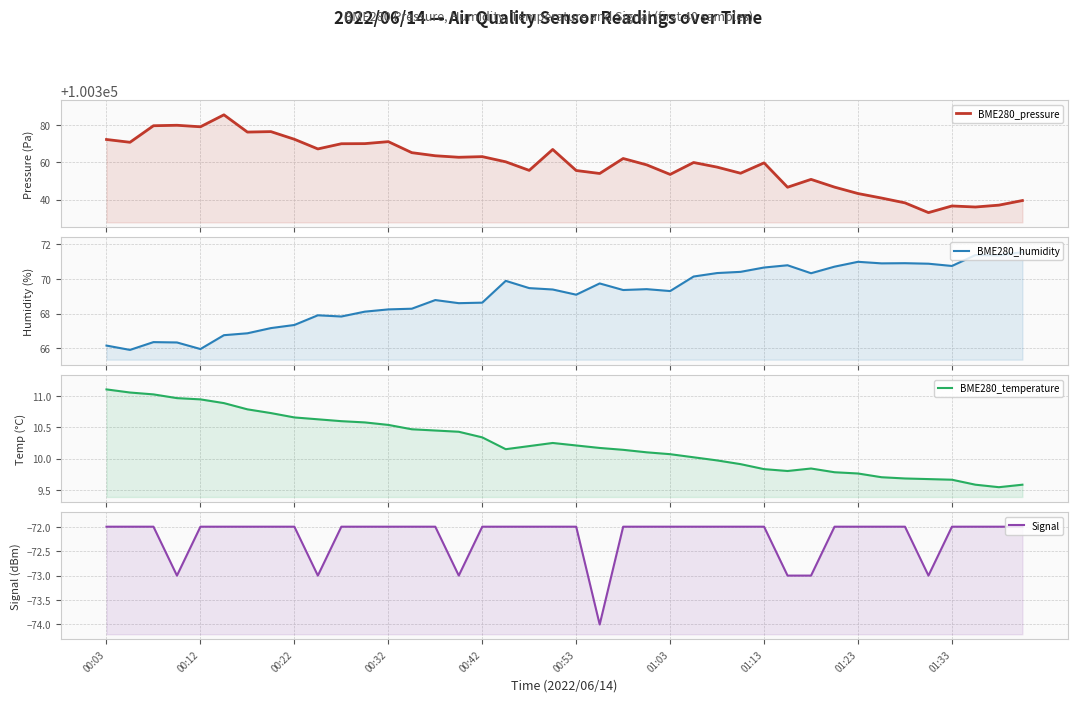

What is the total value across all series at 01:33?

100345.0